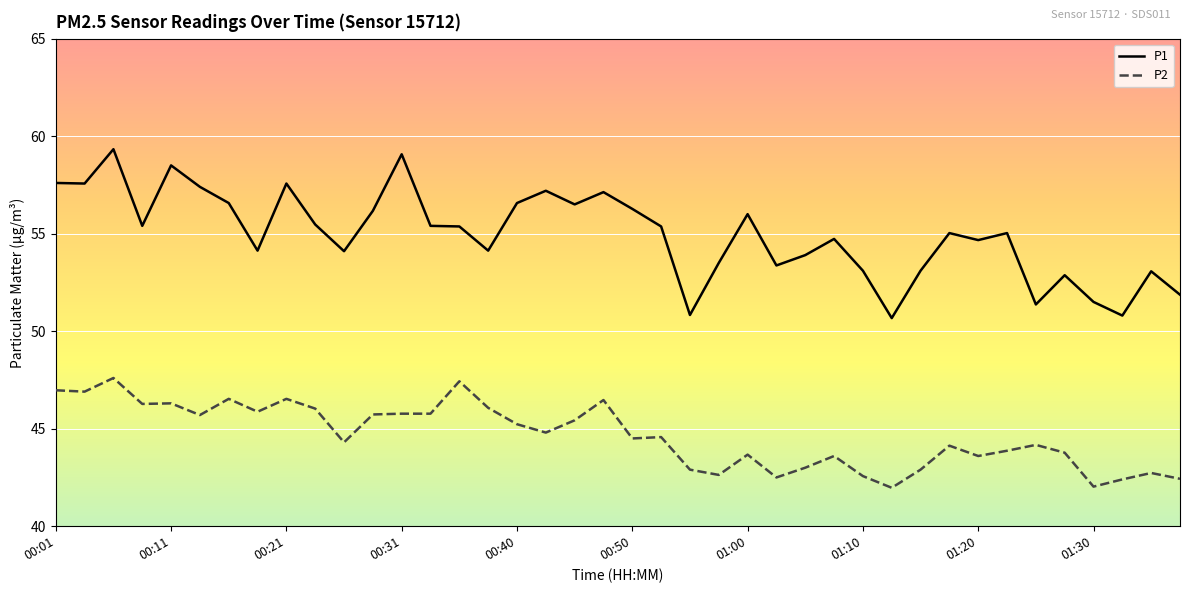

How many distinct data groups are displayed?

2